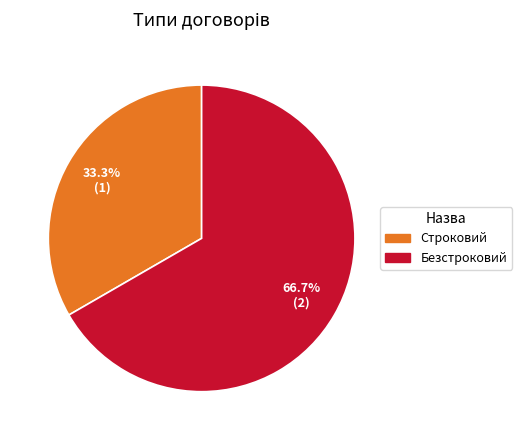

How many segments does this pie chart have?

2